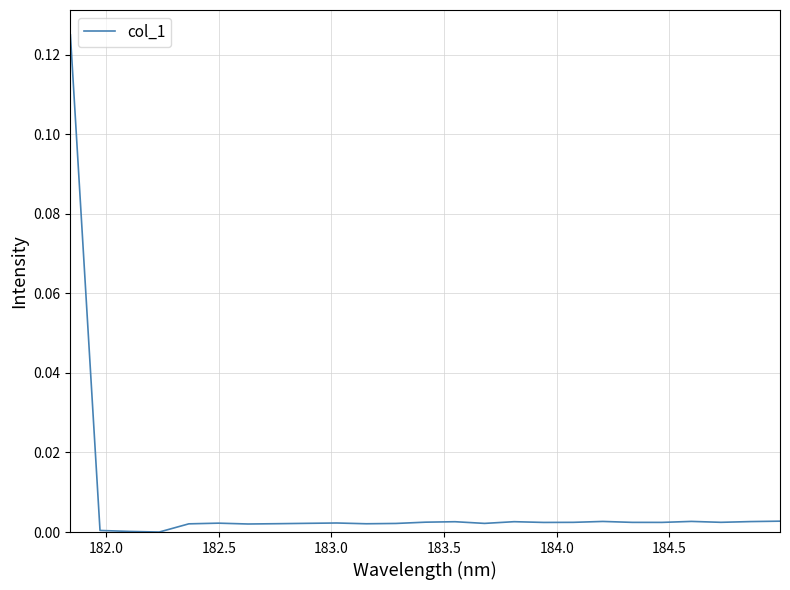

What is the difference between the maximum and minimum values?

0.1